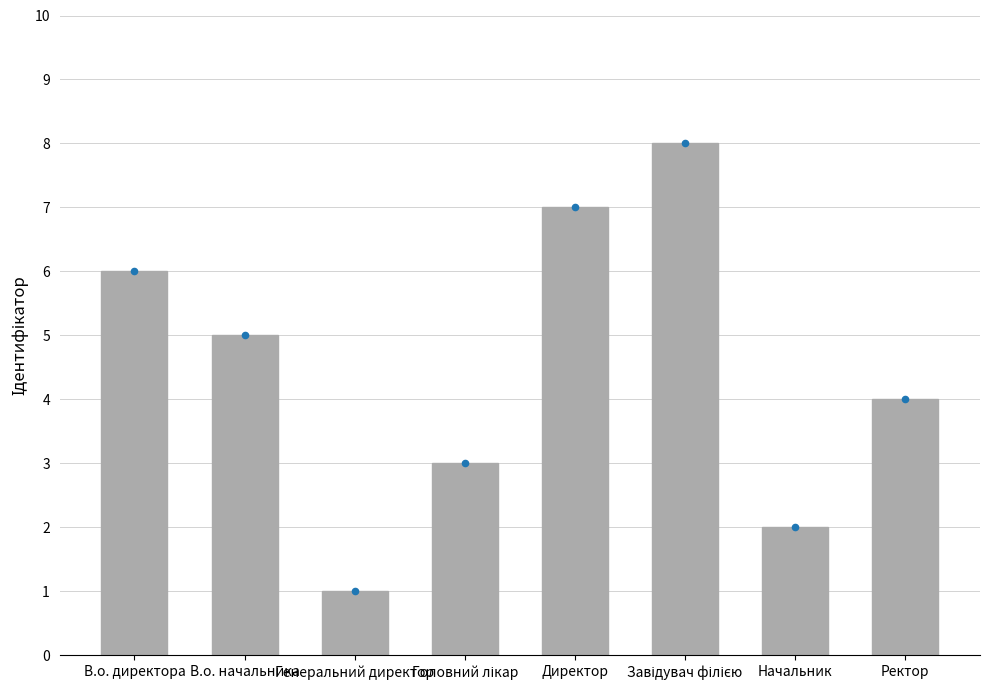

What is the ratio of the value at Завідувач філією to the value at Ректор?

2.0